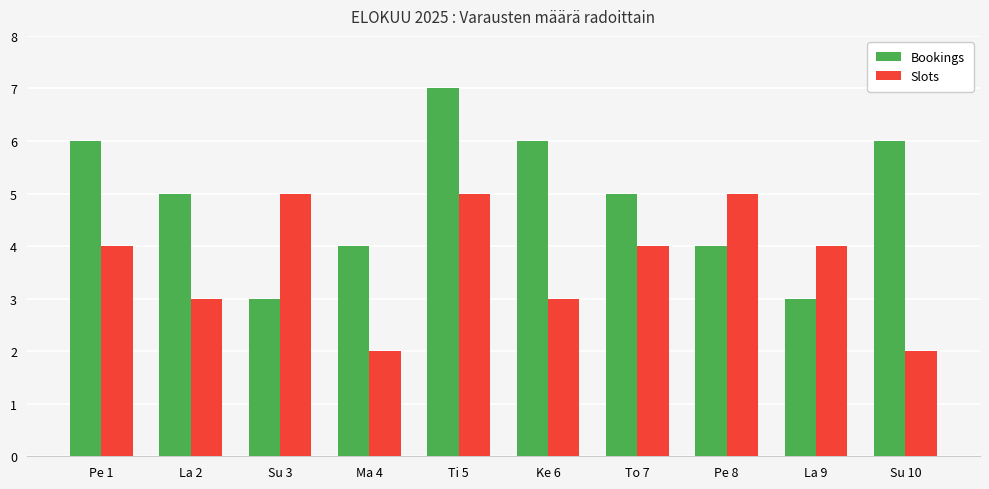

What is the average value of the Bookings series?

5